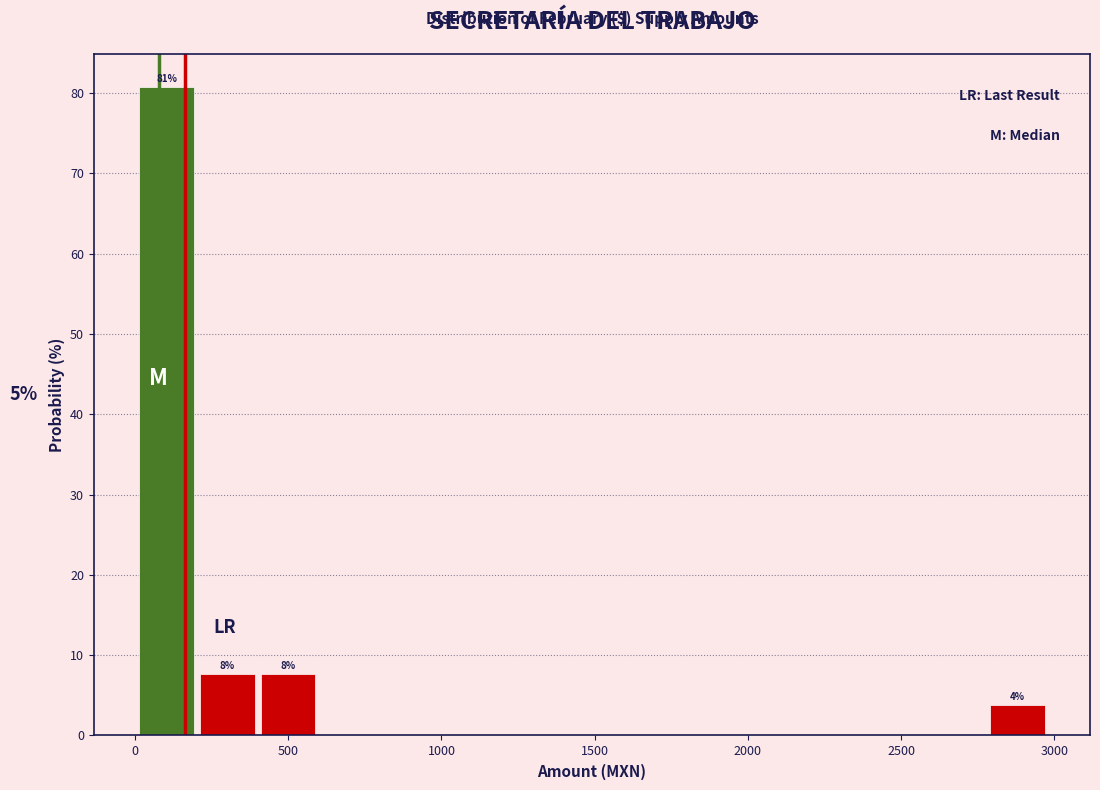

Read against the x-axis, roughly where is the centre of the tallest bar?

100